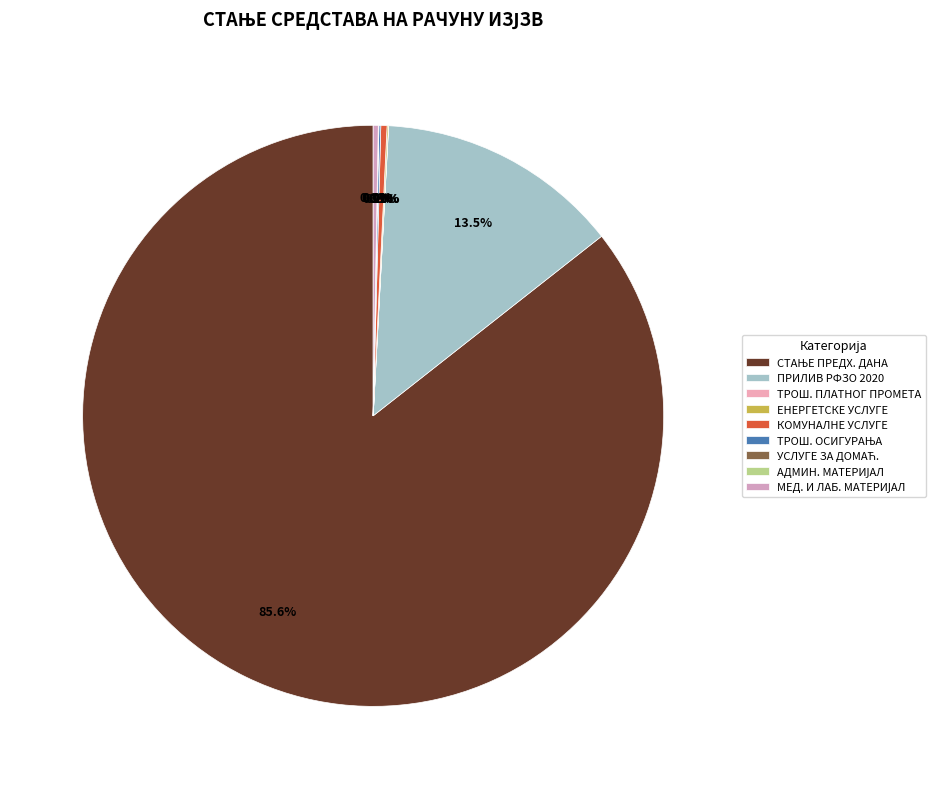

How many slices are in this pie chart?

9